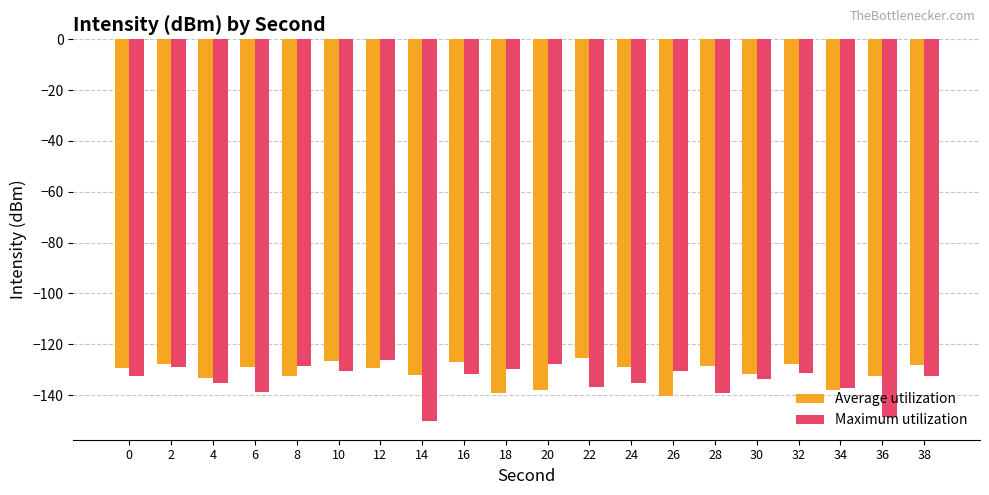

Rank the series at 28 from lowest to highest value.

Maximum utilization, Average utilization